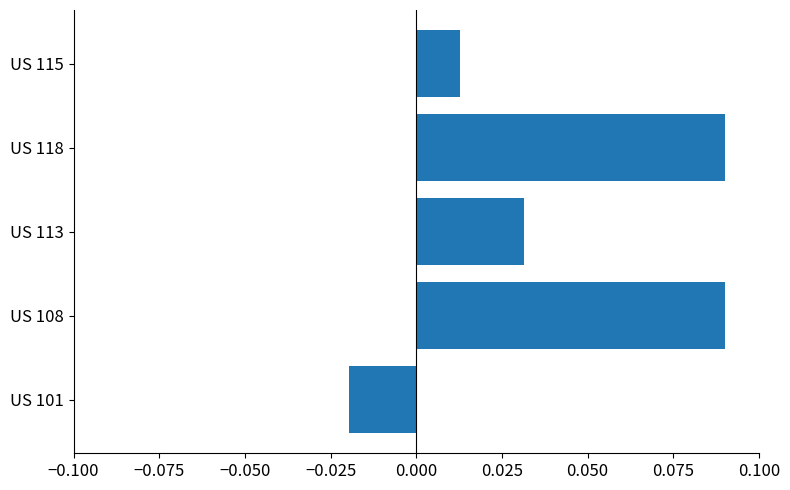

True or false: the data shows 0.0 at US 118.

False